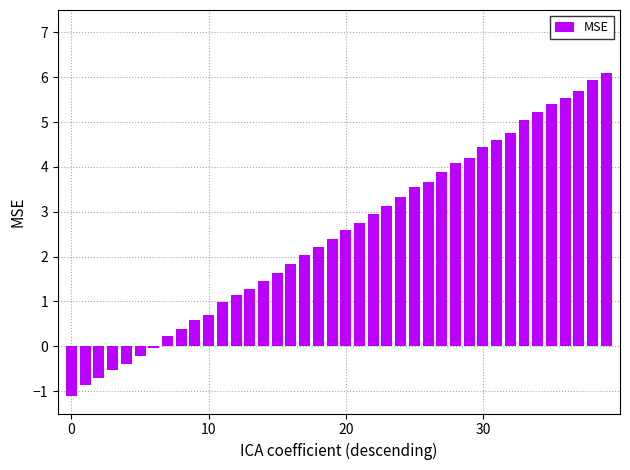

What is the difference between the second highest and minimum values?

7.0